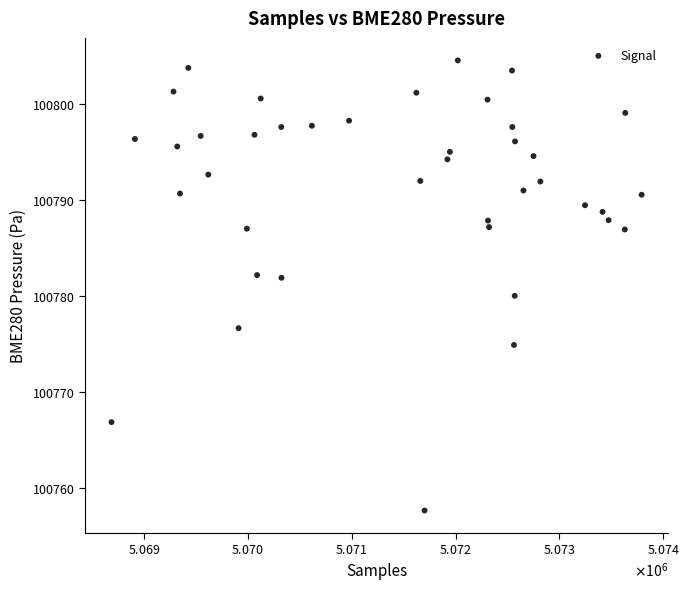

What is the range of Y values (max minus min)?

46.9